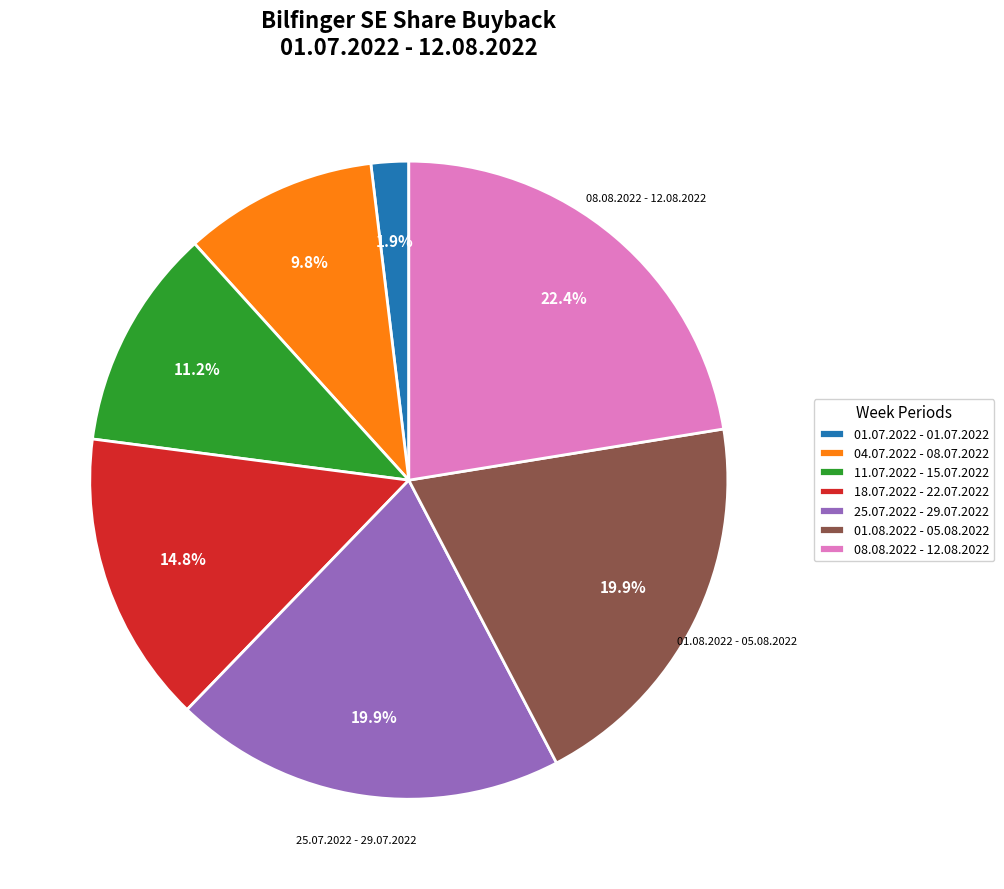

Count the number of slices in the pie.

7